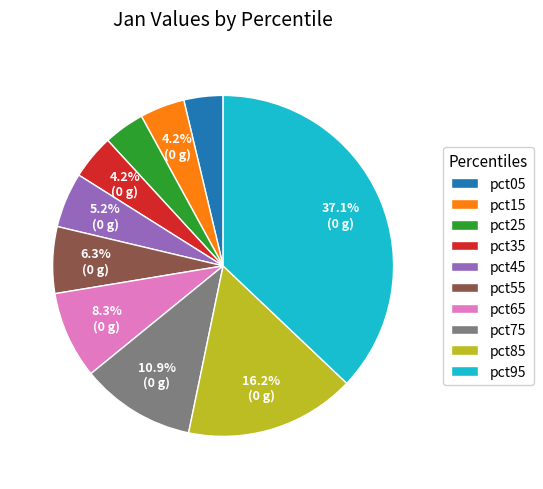

What percentage is the pct95 slice, to the nearest percent?

37%